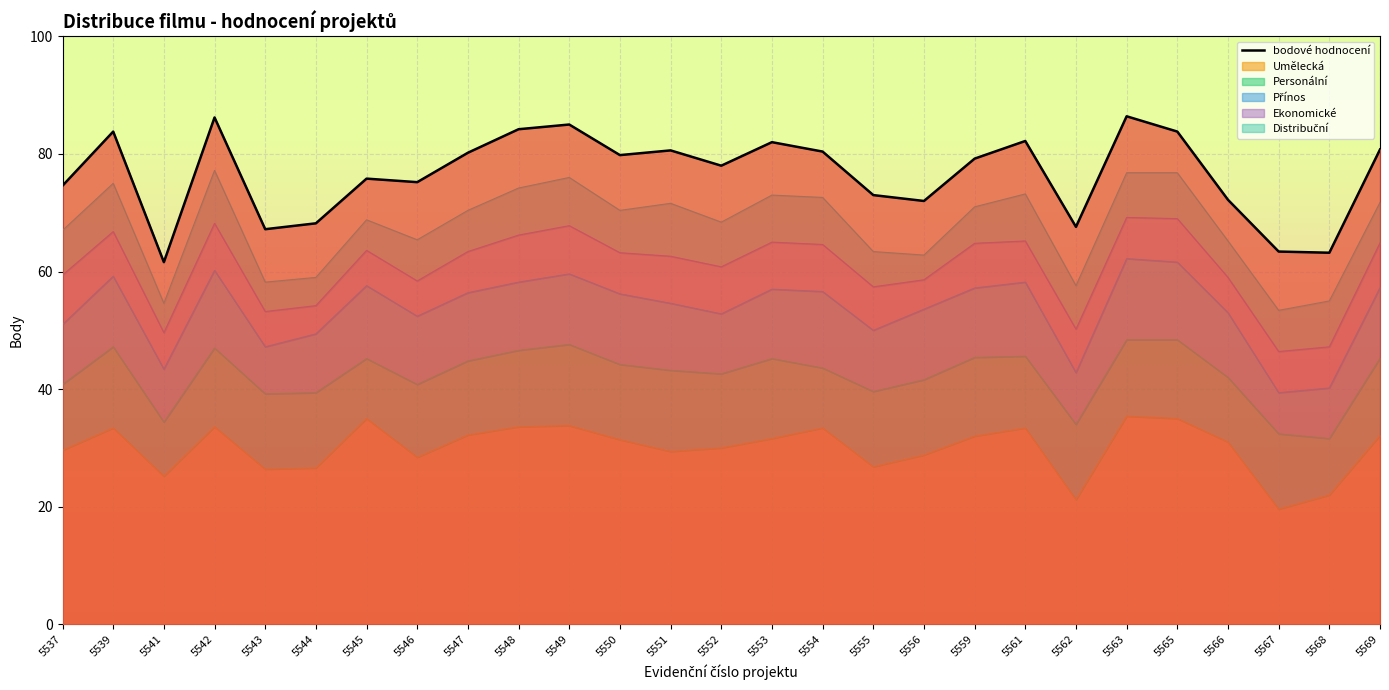

Rank the categories by value from lowest to highest.

5541, 5568, 5567, 5543, 5562, 5544, 5556, 5566, 5555, 5537, 5546, 5545, 5552, 5559, 5550, 5547, 5554, 5551, 5569, 5553, 5561, 5539, 5565, 5548, 5549, 5542, 5563